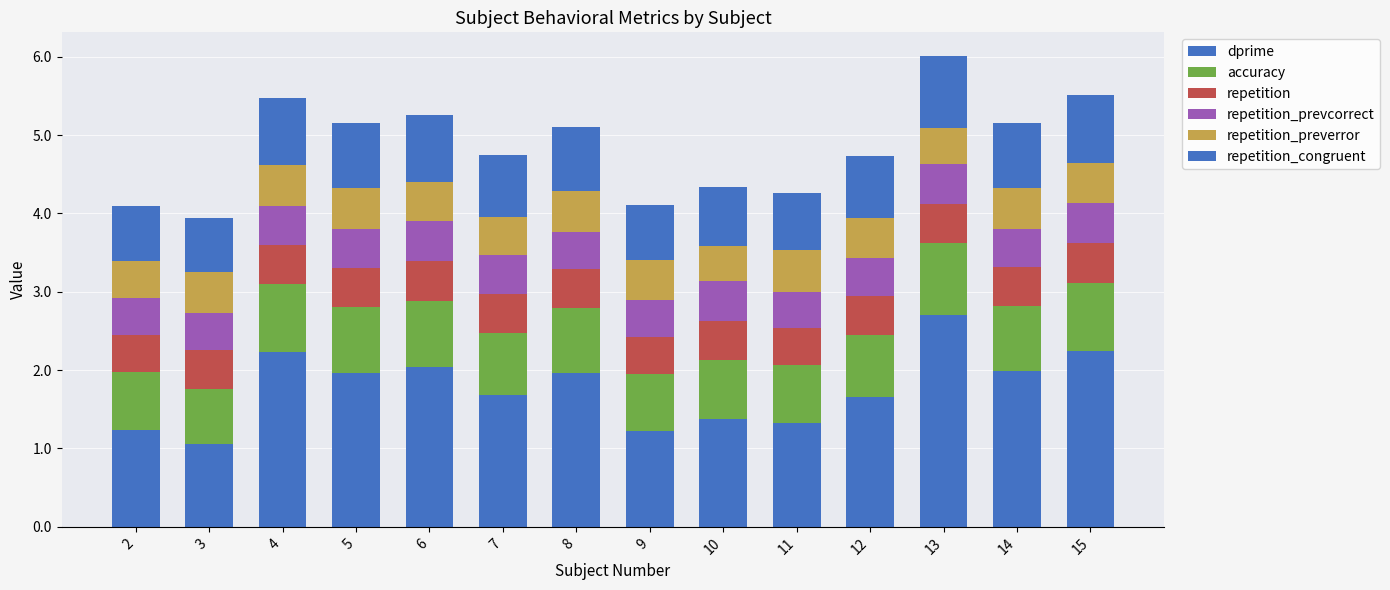

Count the number of data series in this chart.

6